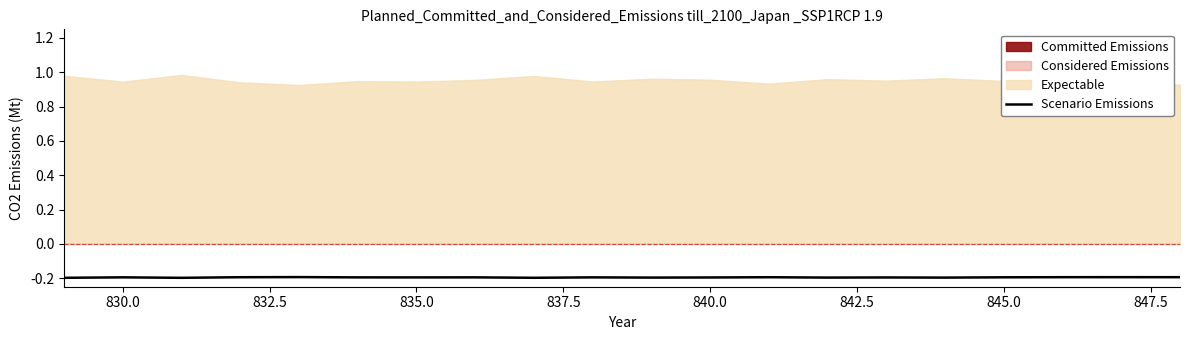

The value of Scenario Emissions at 830.0 is -0.3. True or false?

False